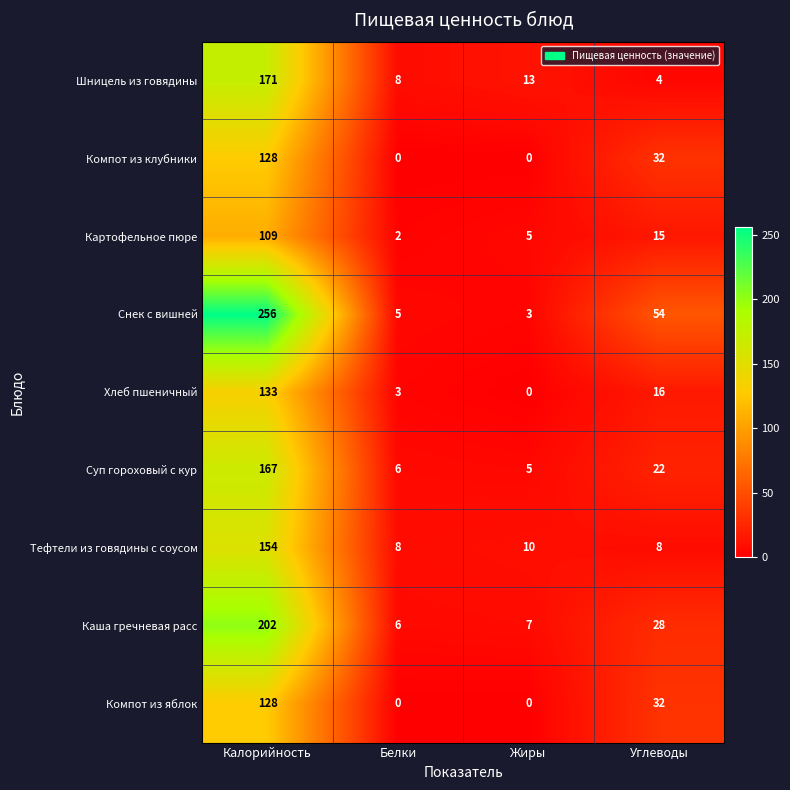

Which series has the largest total across all categories?

Снек с вишней